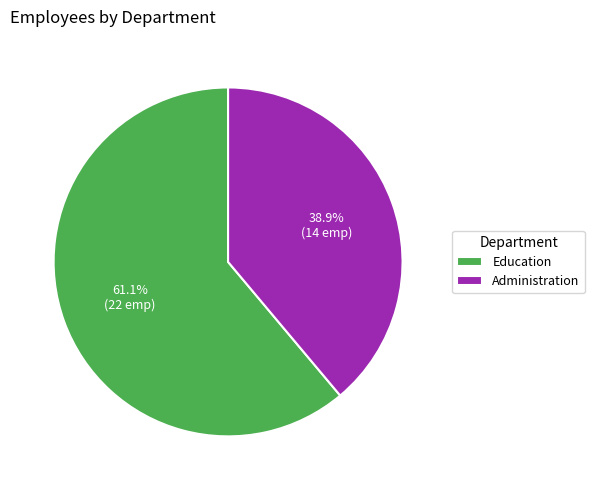

Approximately how many times larger is the value at Administration compared to Education?

0.6